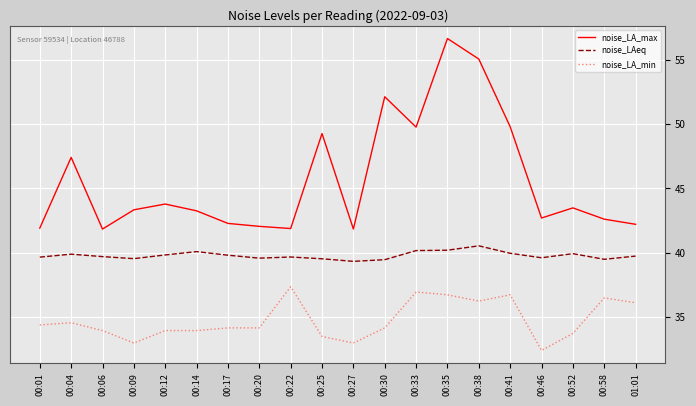

Which series has the largest total across all categories?

noise_LA_max